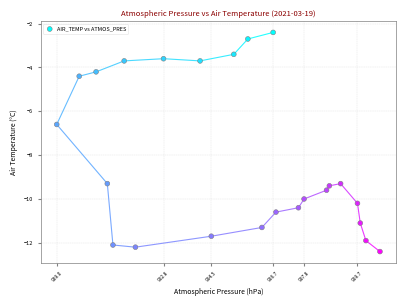

What Y value in the scatter plot is closest to -7?

-6.6